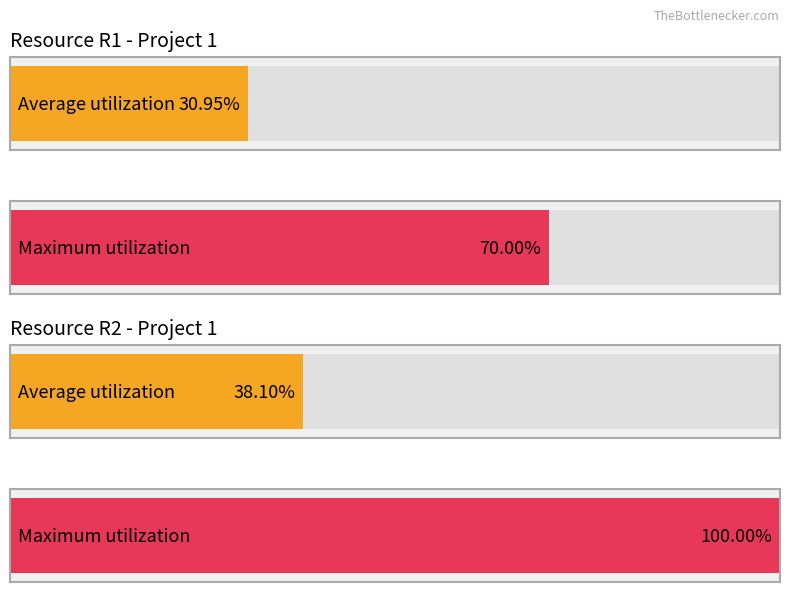

How many data points in Average utilization are above 28?

2